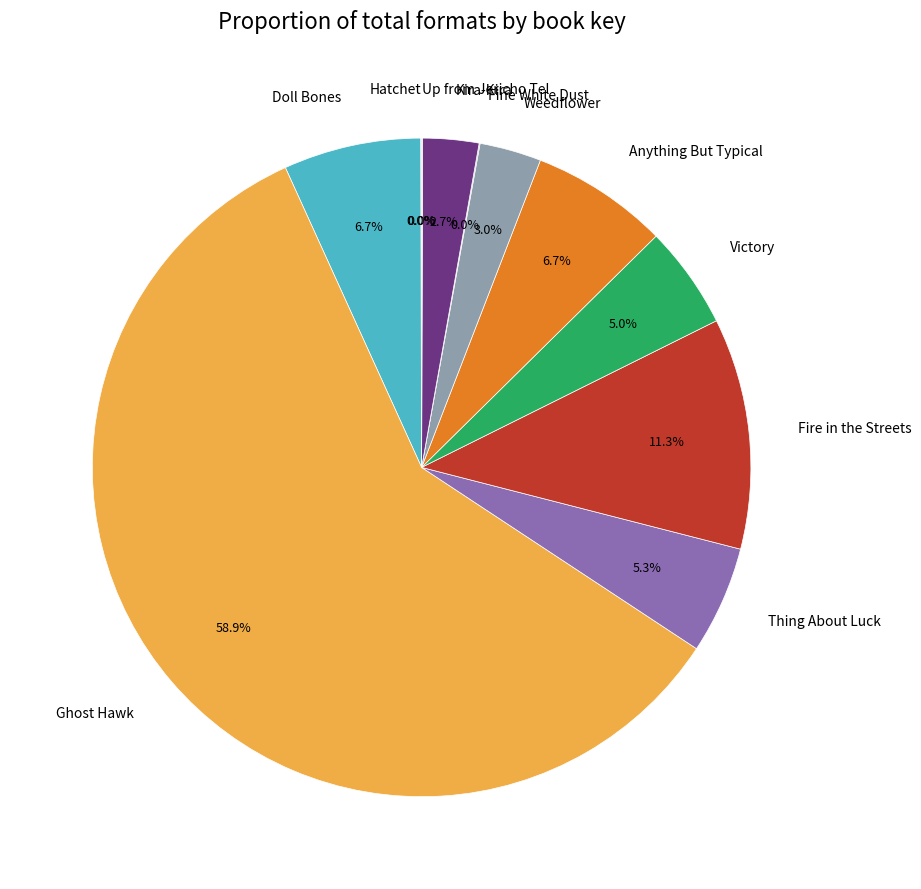

Which category accounts for the majority?

Ghost Hawk